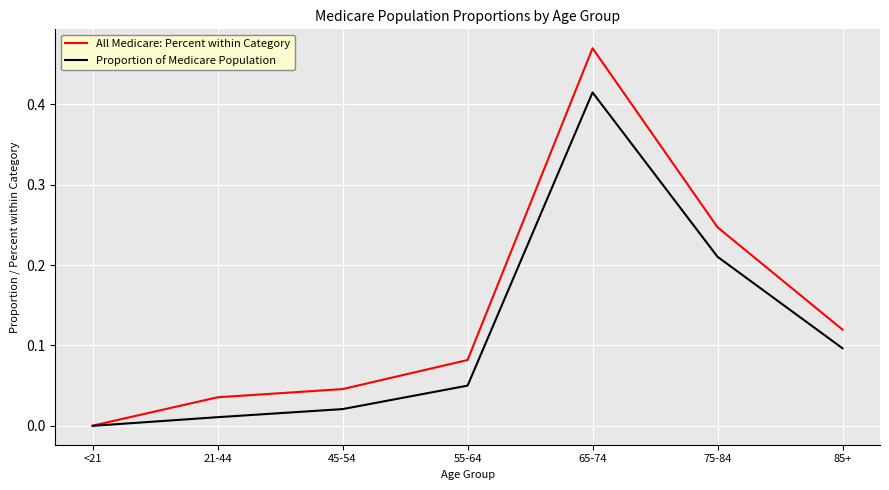

Between <21 and 55-64, which series saw the biggest shift?

All Medicare: Percent within Category